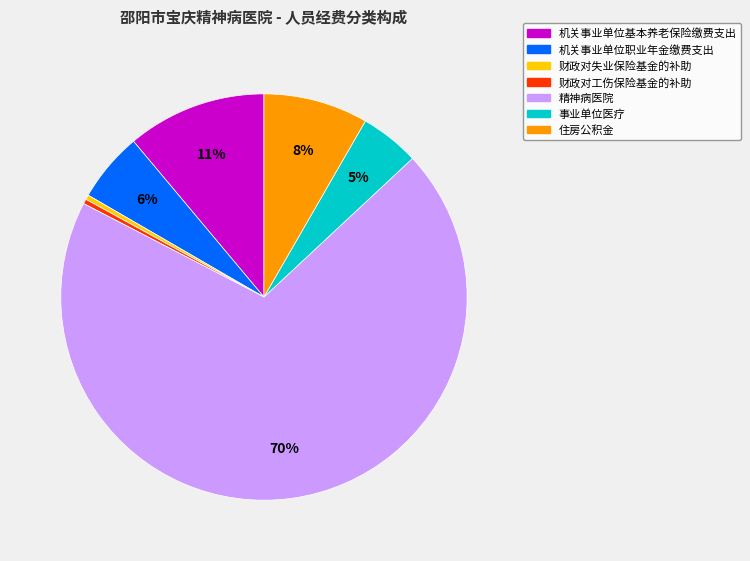

How many segments does this pie chart have?

7